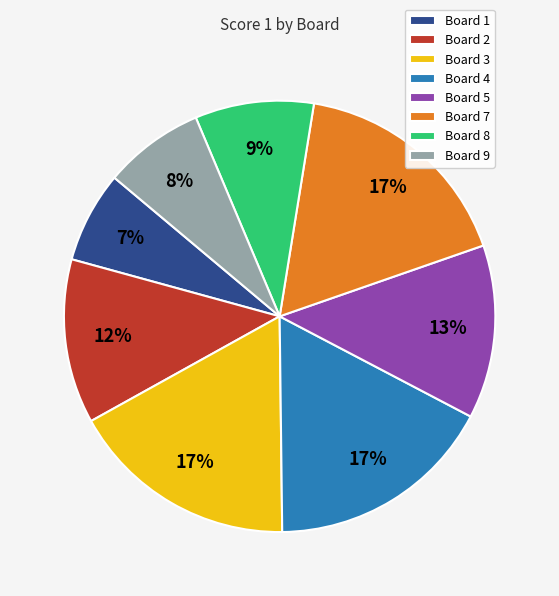

Combined, do Board 8 and Board 5 account for over 50%?

No